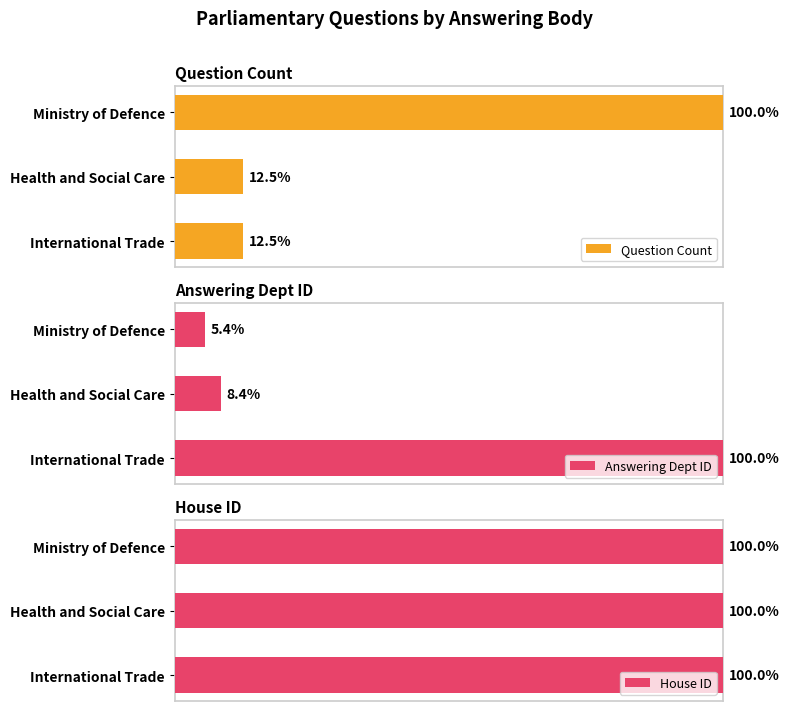

Which category has the highest value in the Question Count series?

Ministry of Defence